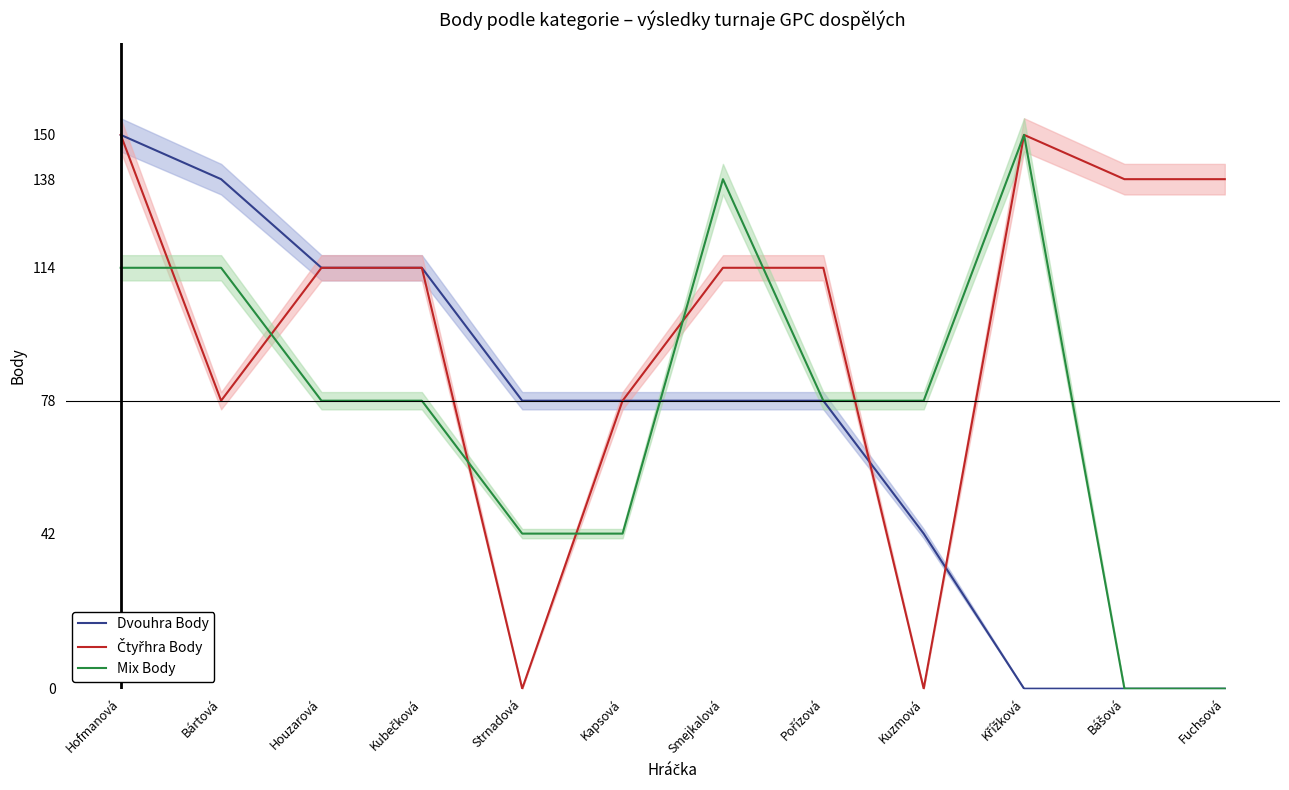

Reading right to left, list all the values displayed in this chart.

Dvouhra Body: Fuchsová=0	Bášová=0	Křížková=0	Kuzmová=42	Pořízová=78	Smejkalová=78	Kapsová=78	Strnadová=78	Kubečková=114	Houzarová=114	Bártová=138	Hofmanová=150
Čtyřhra Body: Fuchsová=138	Bášová=138	Křížková=150	Kuzmová=0	Pořízová=114	Smejkalová=114	Kapsová=78	Strnadová=0	Kubečková=114	Houzarová=114	Bártová=78	Hofmanová=150
Mix Body: Fuchsová=0	Bášová=0	Křížková=150	Kuzmová=78	Pořízová=78	Smejkalová=138	Kapsová=42	Strnadová=42	Kubečková=78	Houzarová=78	Bártová=114	Hofmanová=114